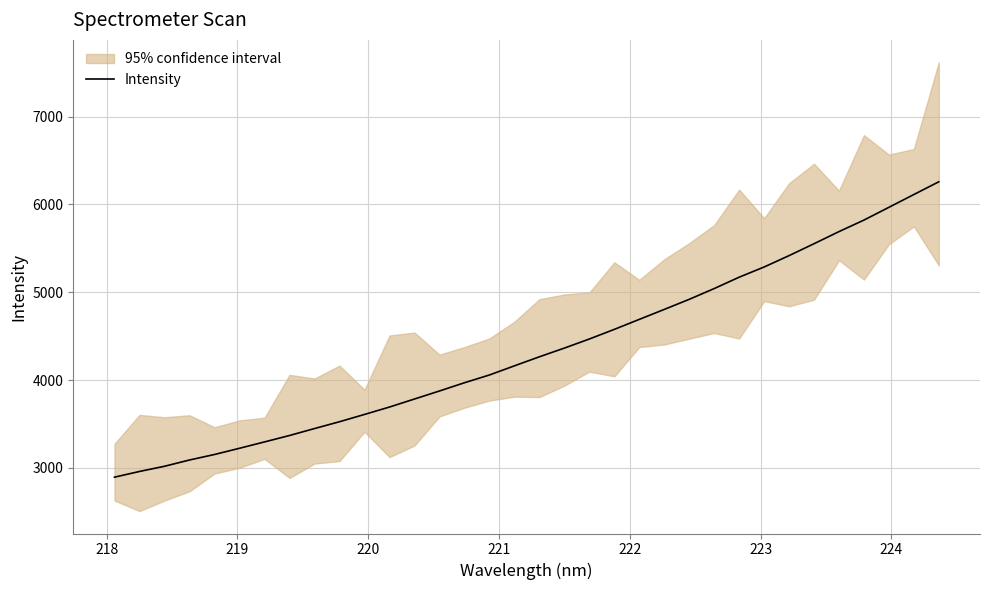

What is the lowest value of the Intensity series?

2894.9